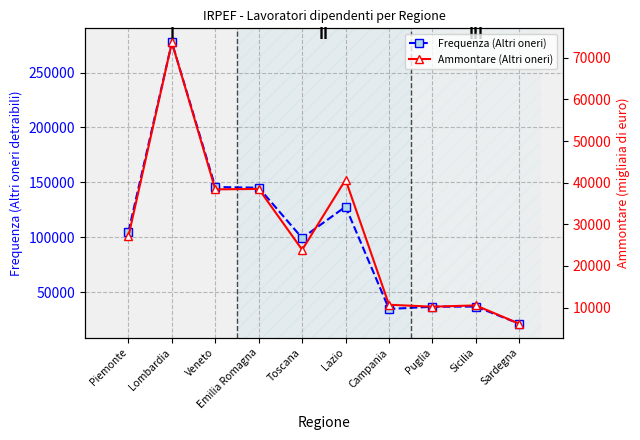

Which series changed the most between Lombardia and Puglia?

Frequenza (Altri oneri)